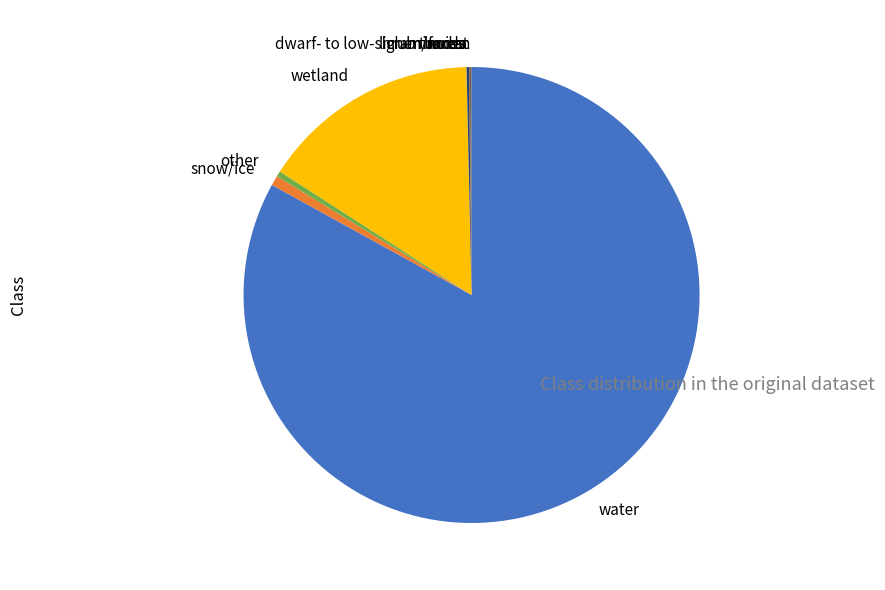

What is the largest slice in the pie chart?

water